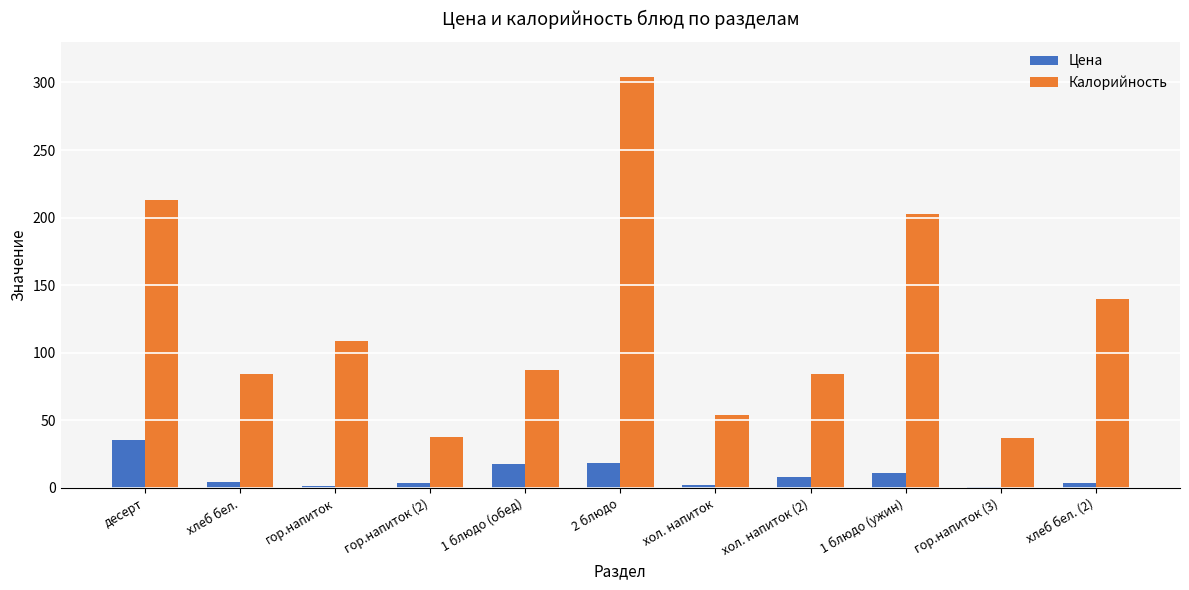

List the series in order of their peak value, lowest first.

Цена, Калорийность